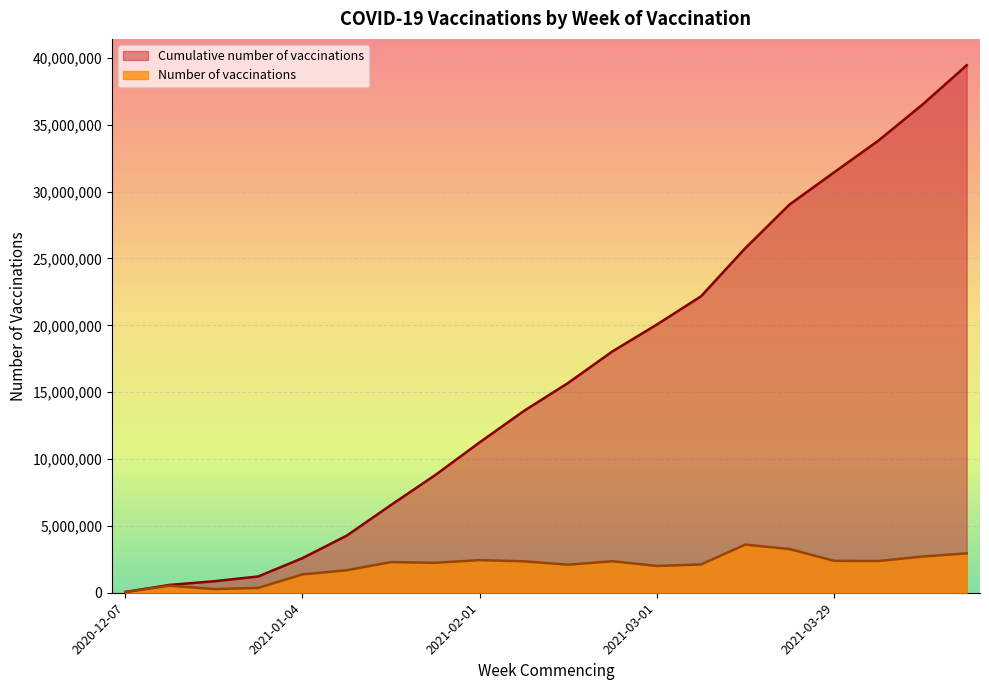

Which series has the widest spread of values?

Cumulative number of vaccinations